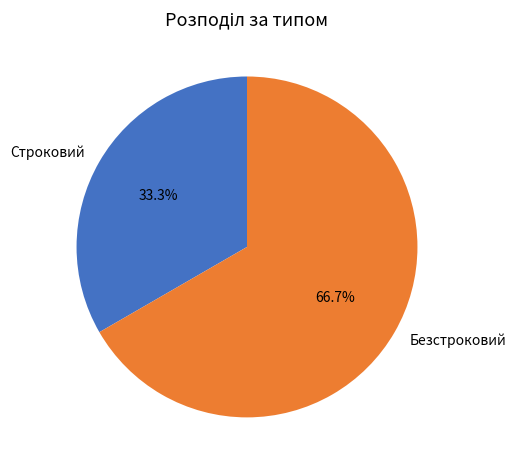

Which has a higher value, Безстроковий or Строковий?

Безстроковий